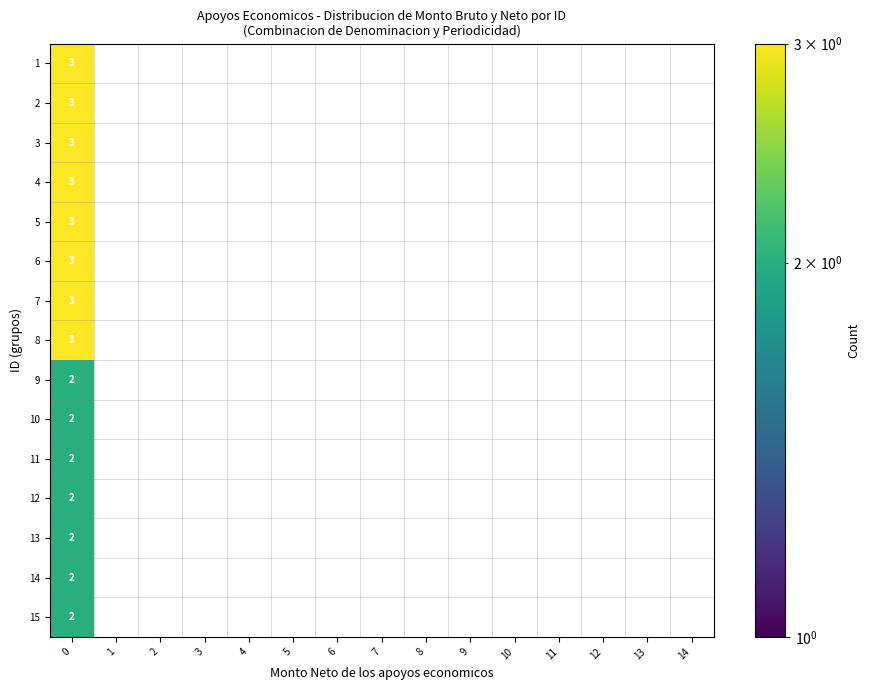

The value of 15 at 0 is 2. True or false?

True